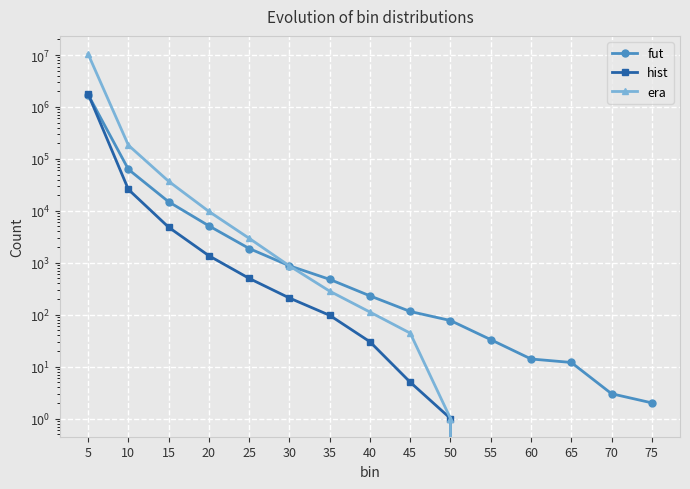

What is the maximum value shown in the chart?

10412021